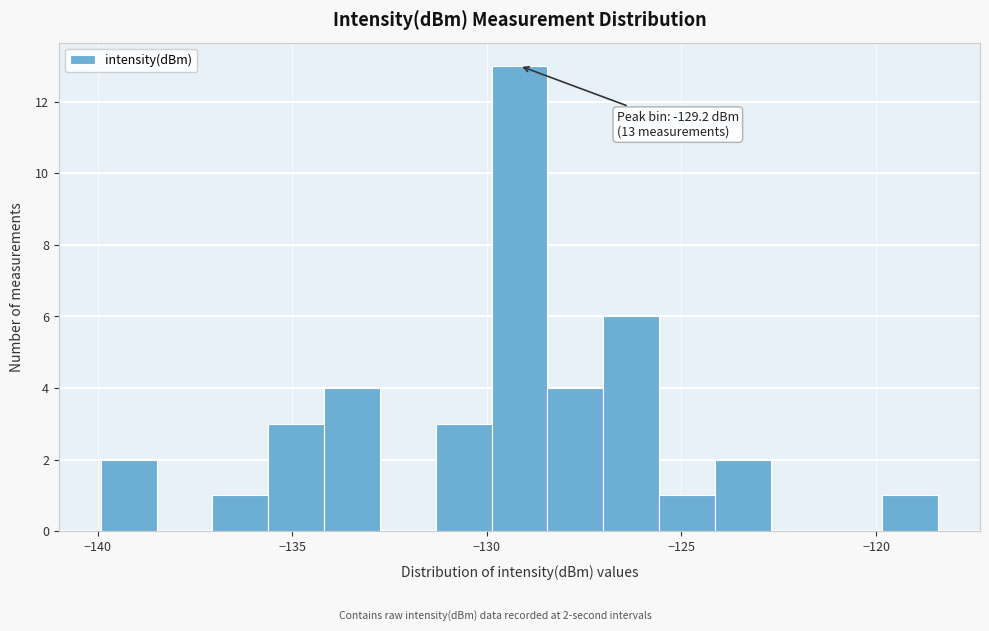

Around what value on the x-axis is the tallest bar? Give the approximate position of its centre, as read against the axis.

-129.0